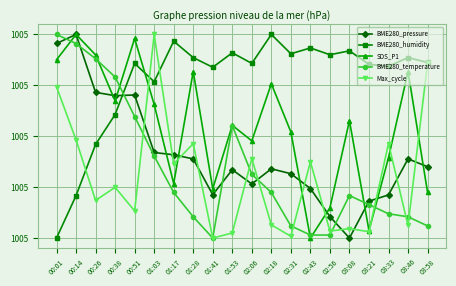

Which series has the largest total across all categories?

BME280_humidity